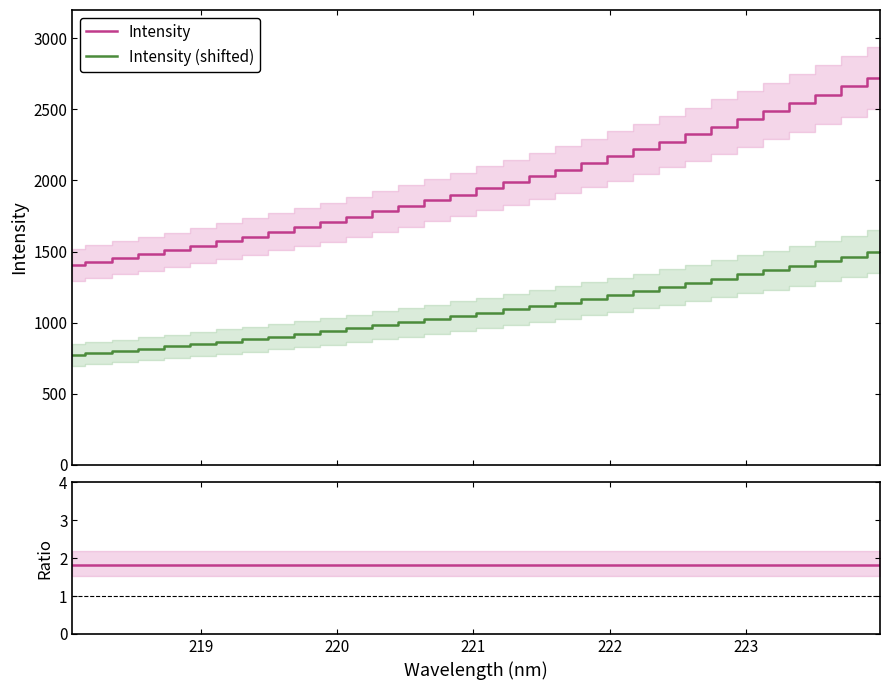

True or false: Intensity and Intensity (shifted) intersect in this chart.

False